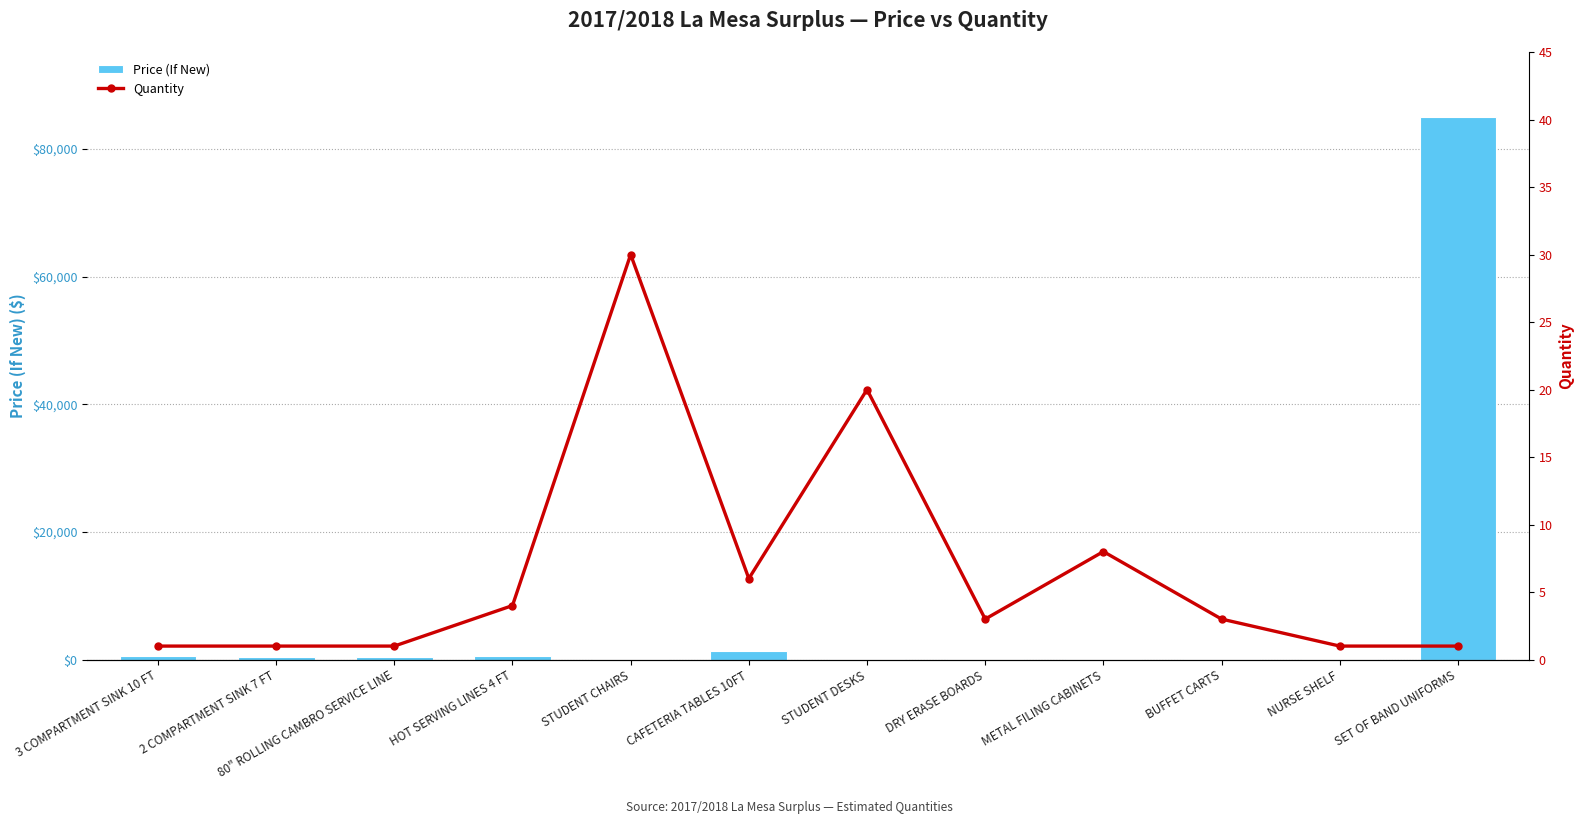

Rank the series at 80" ROLLING CAMBRO SERVICE LINE from lowest to highest value.

Quantity, Price (If New)